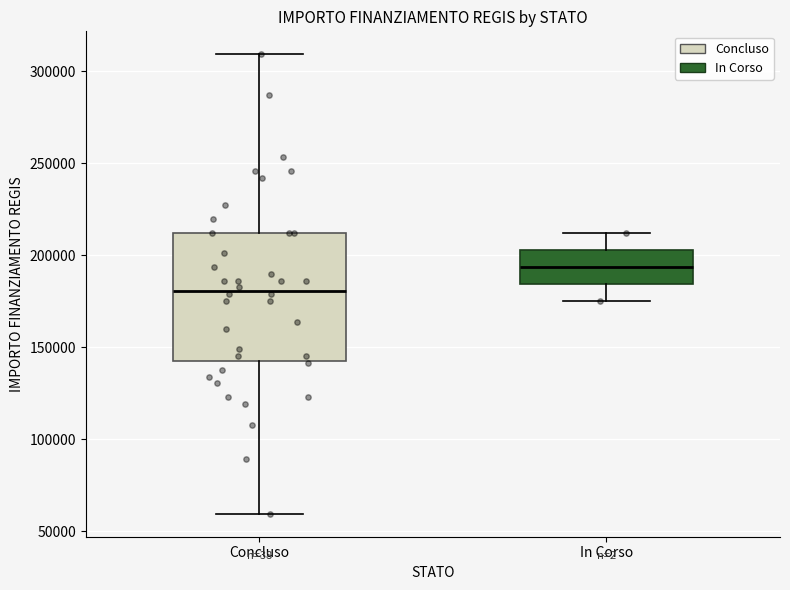

Which box has the highest median line?

In Corso